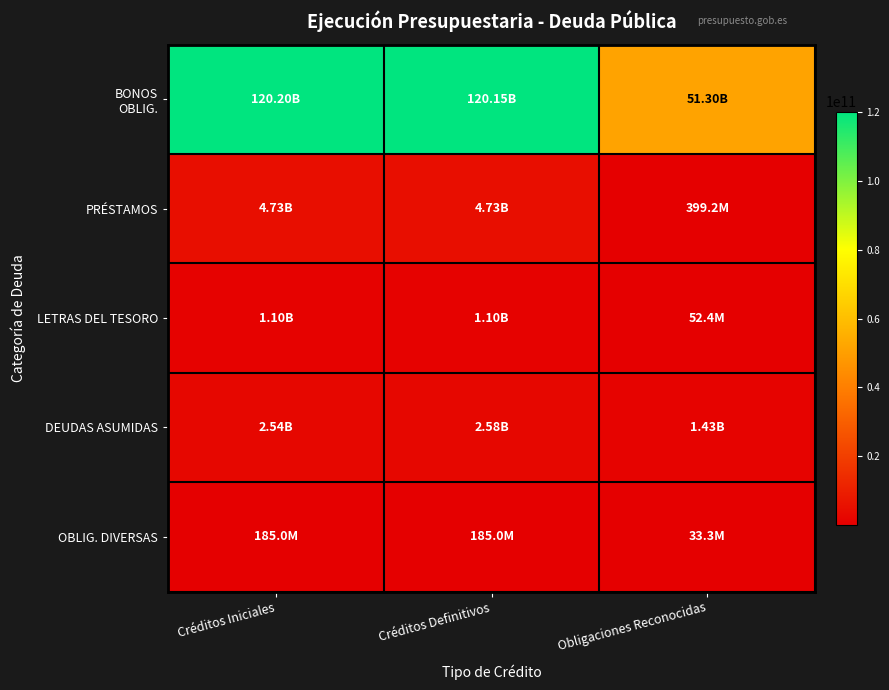

Which series has the largest range (max minus min)?

BONOS OBLIG.